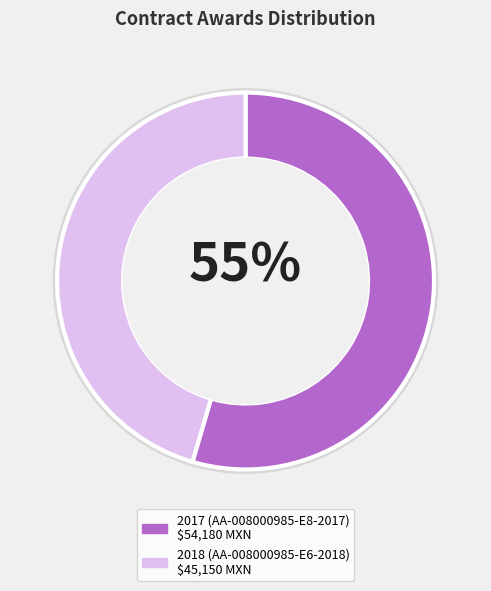

What percentage is the 2018 (AA-008000985-E6-2018) slice, to the nearest percent?

45%